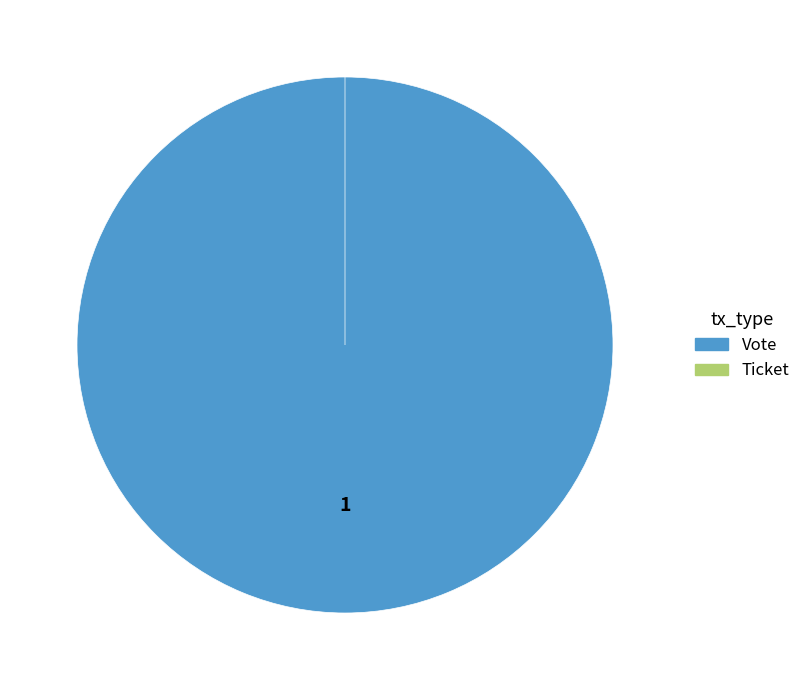

Which category has the biggest portion of the pie?

Vote